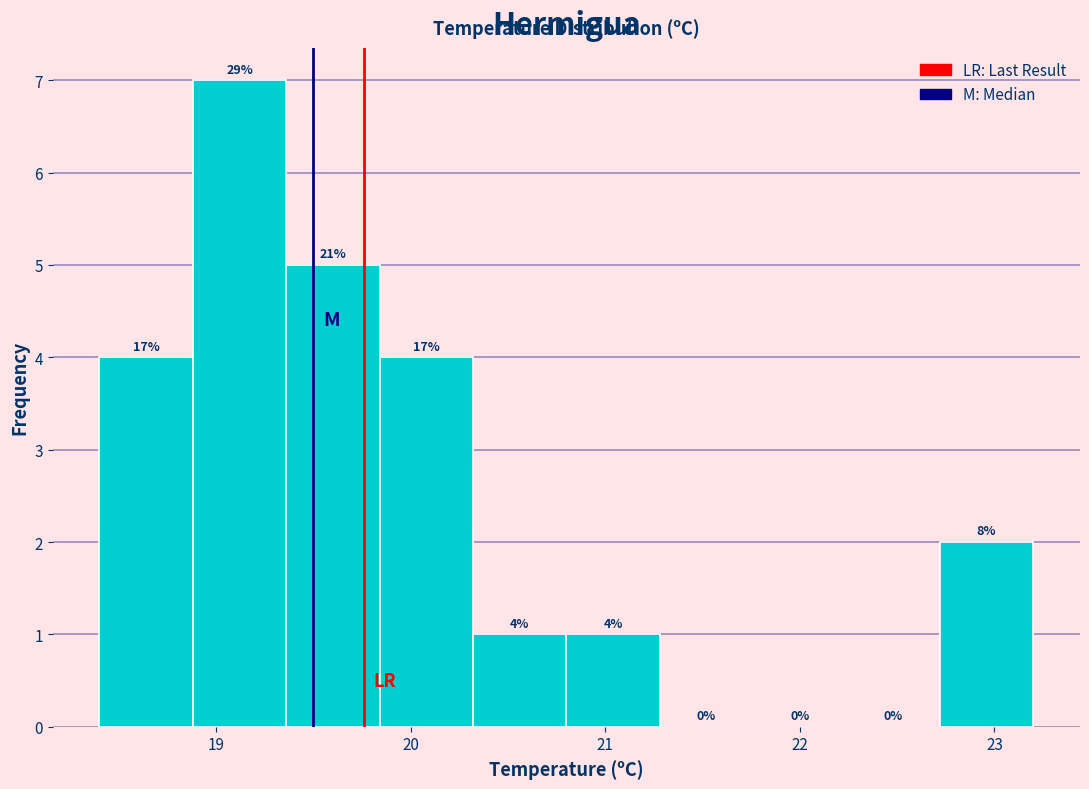

Which range on the x-axis has the tallest bar?

18.88 to 19.36